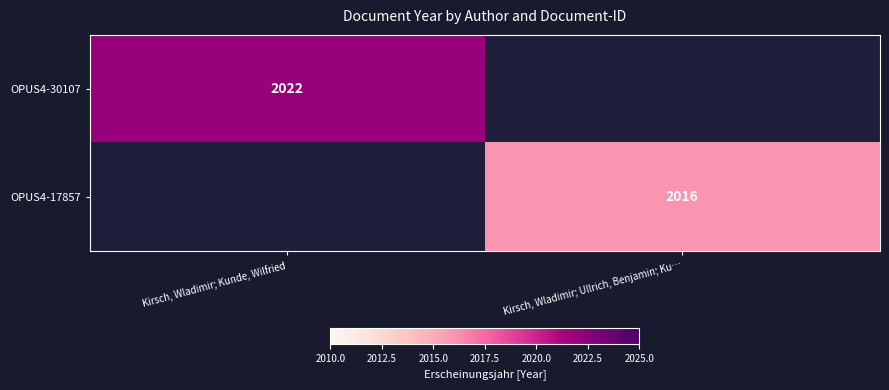

The value of OPUS4-17857 at Kirsch, Wladimir; Ullrich, Benjamin; Ku… is 2016. True or false?

True